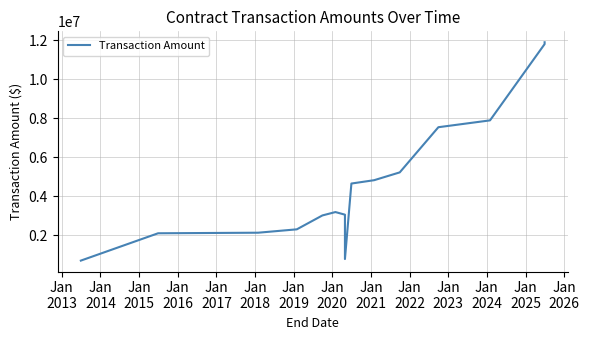

Does the chart have visible grid lines?

Yes